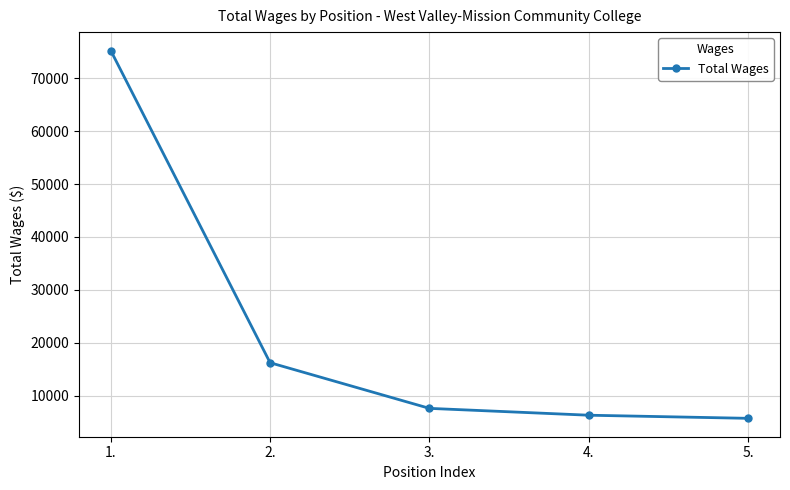

What is the ratio of the value at 2. to the value at 5.?

2.8